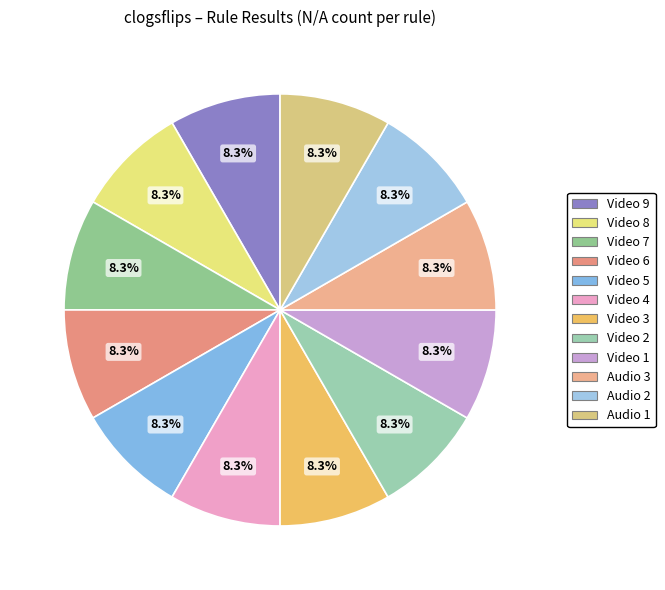

Which slice is the smallest?

Video 9